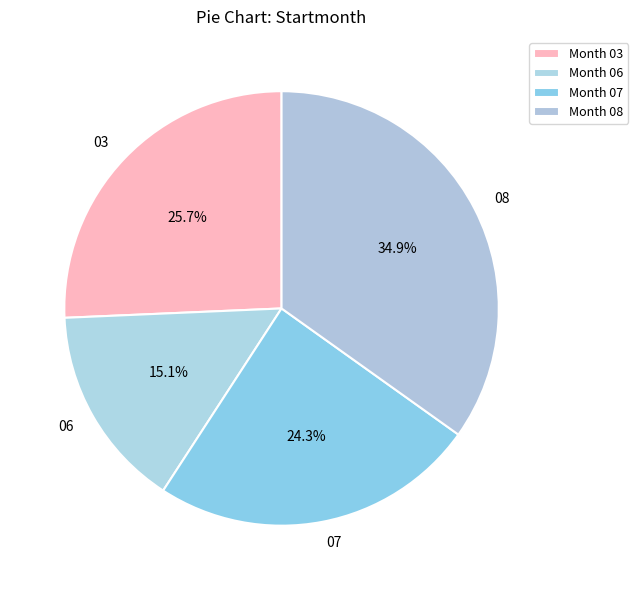

To the nearest percent, what is the difference between the largest and smallest slice percentages?

20%